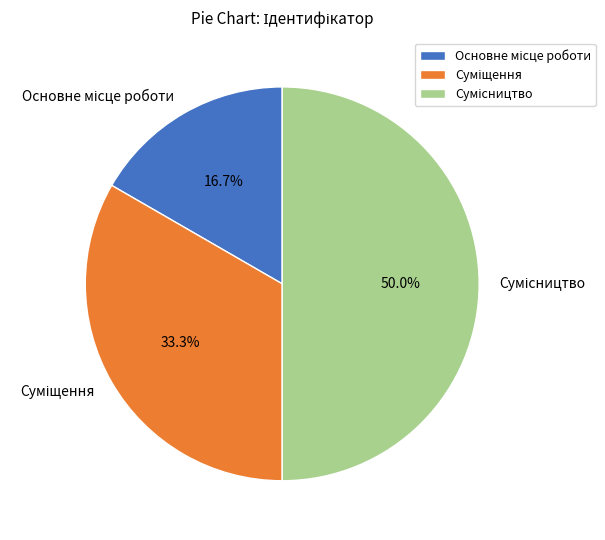

What is the change in value from Суміщення to Сумісництво?

+1